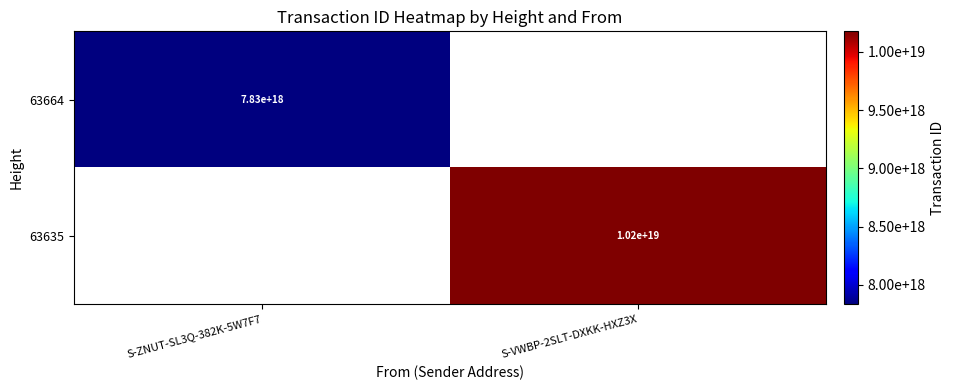

The value of 63635 at S-VWBP-2SLT-DXKK-HXZ3X is 16880236954981531648. True or false?

False